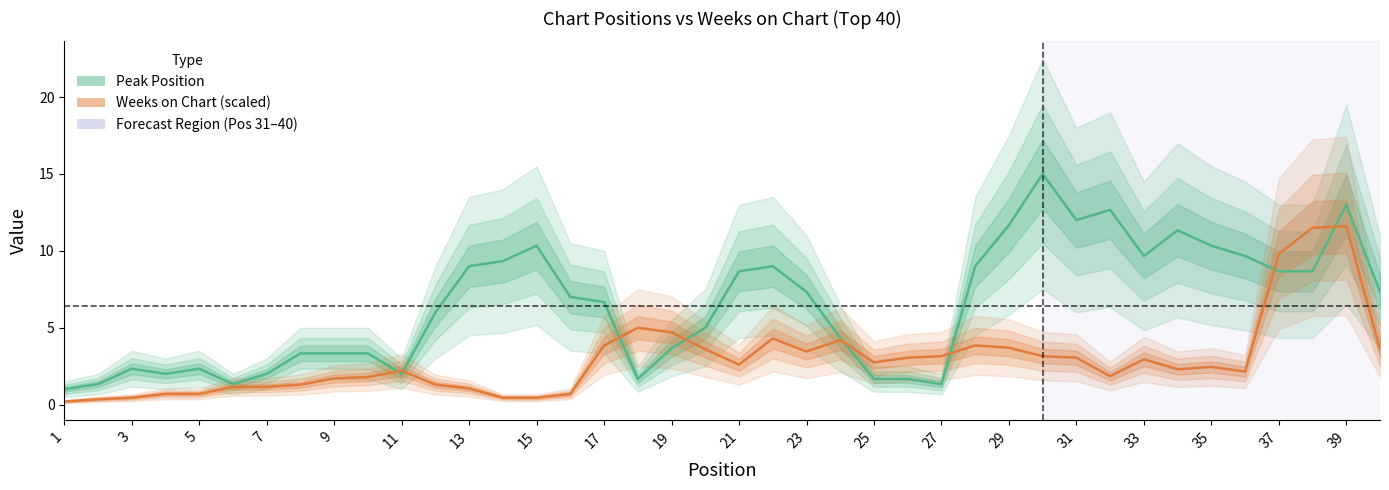

The Peak Position series shows 4.3 at 37. True or false?

False